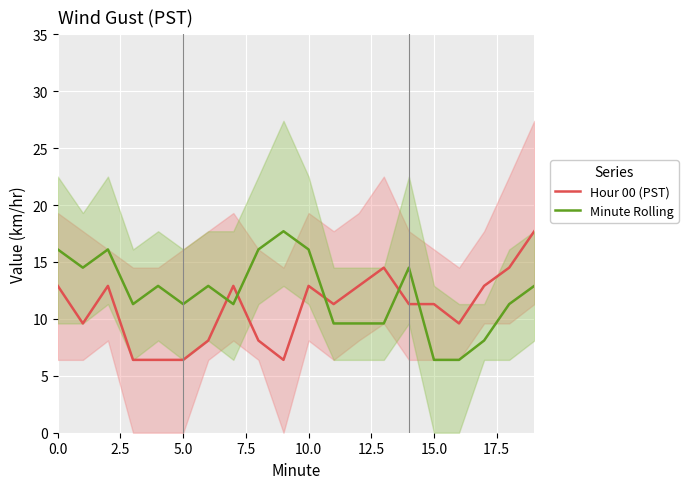

At how many categories does at least one series exceed 14?

10